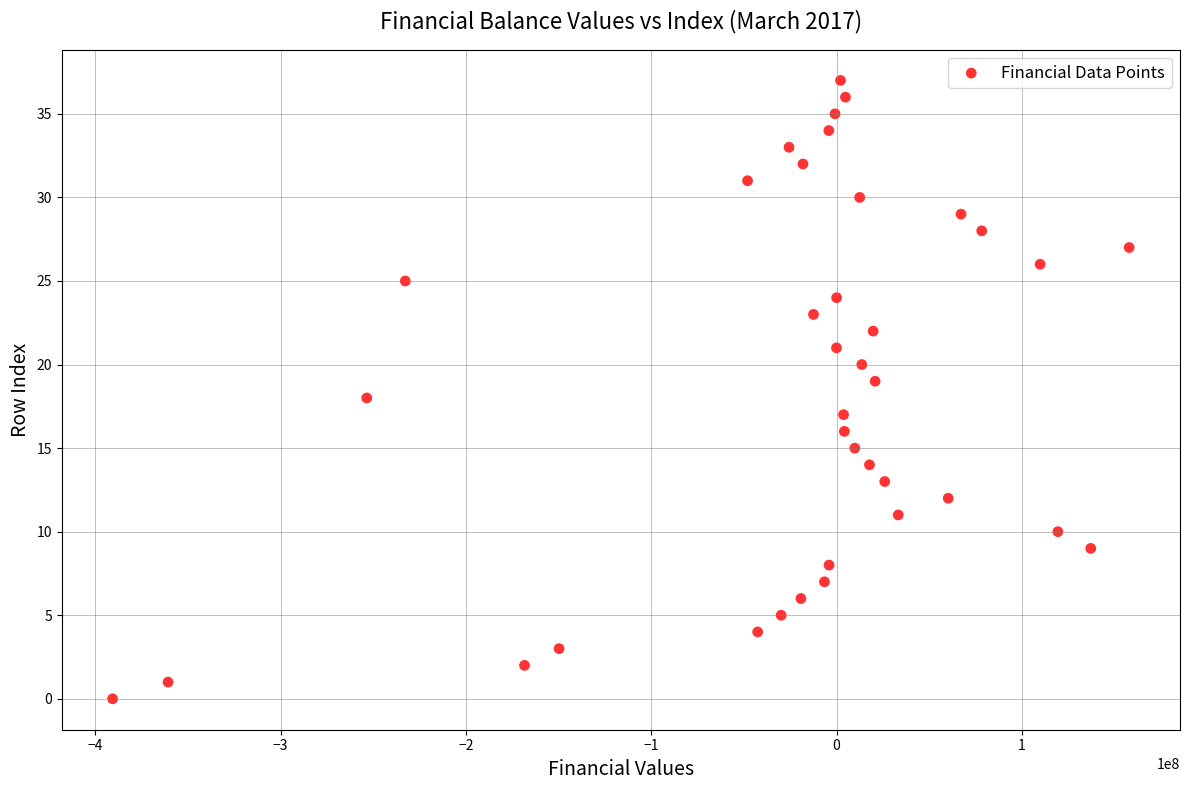

What is the range of Y values (max minus min)?

37